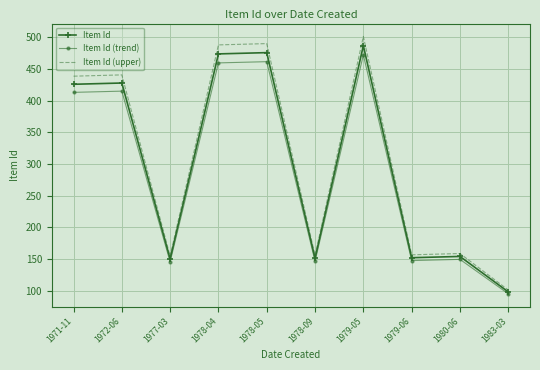

The value of Item Id (upper) at 1971-11 is 438.8. True or false?

True